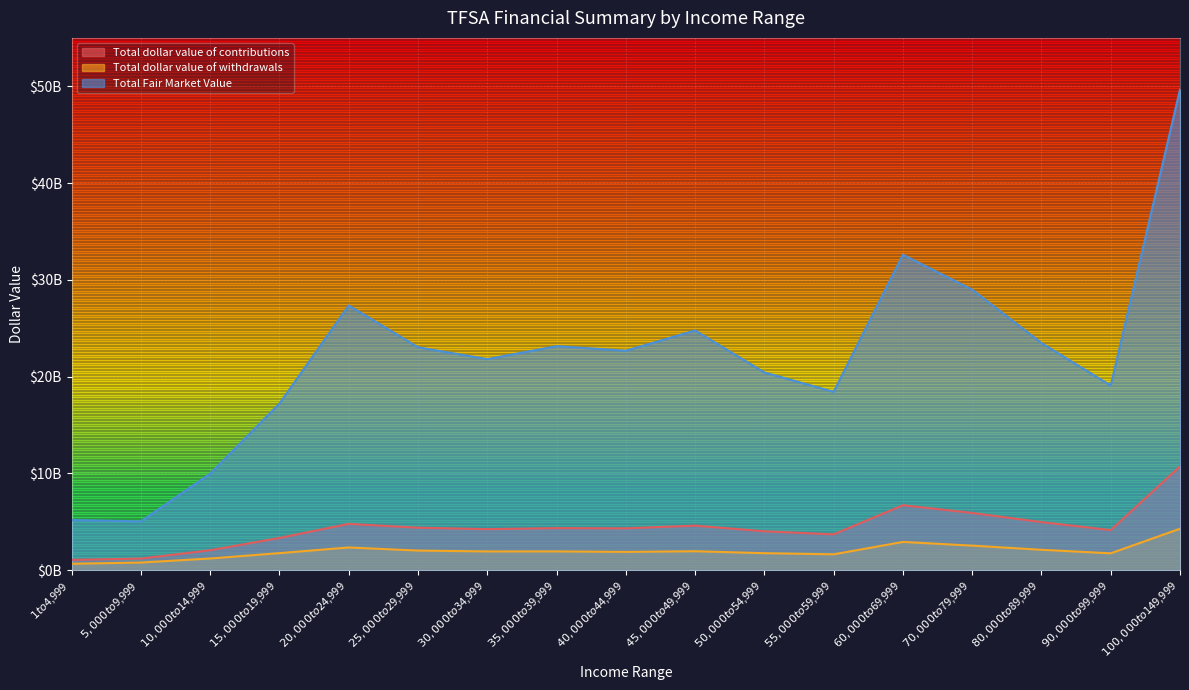

At which category does Total dollar value of withdrawals reach its first local valley?

$30,000 to $34,999